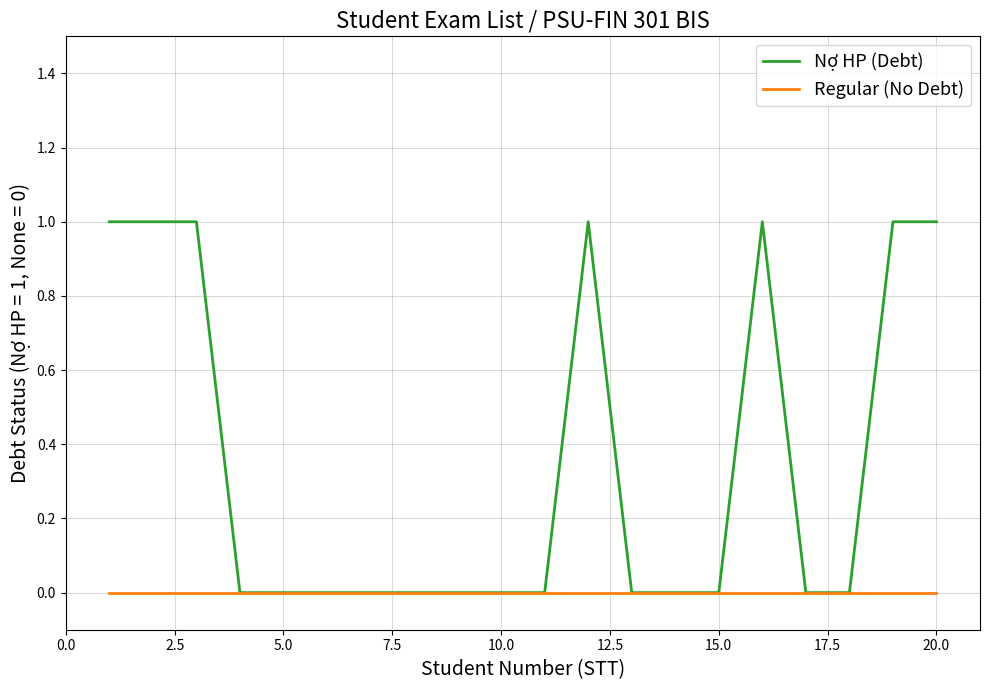

Which series has the largest range (max minus min)?

Nợ HP (Debt)